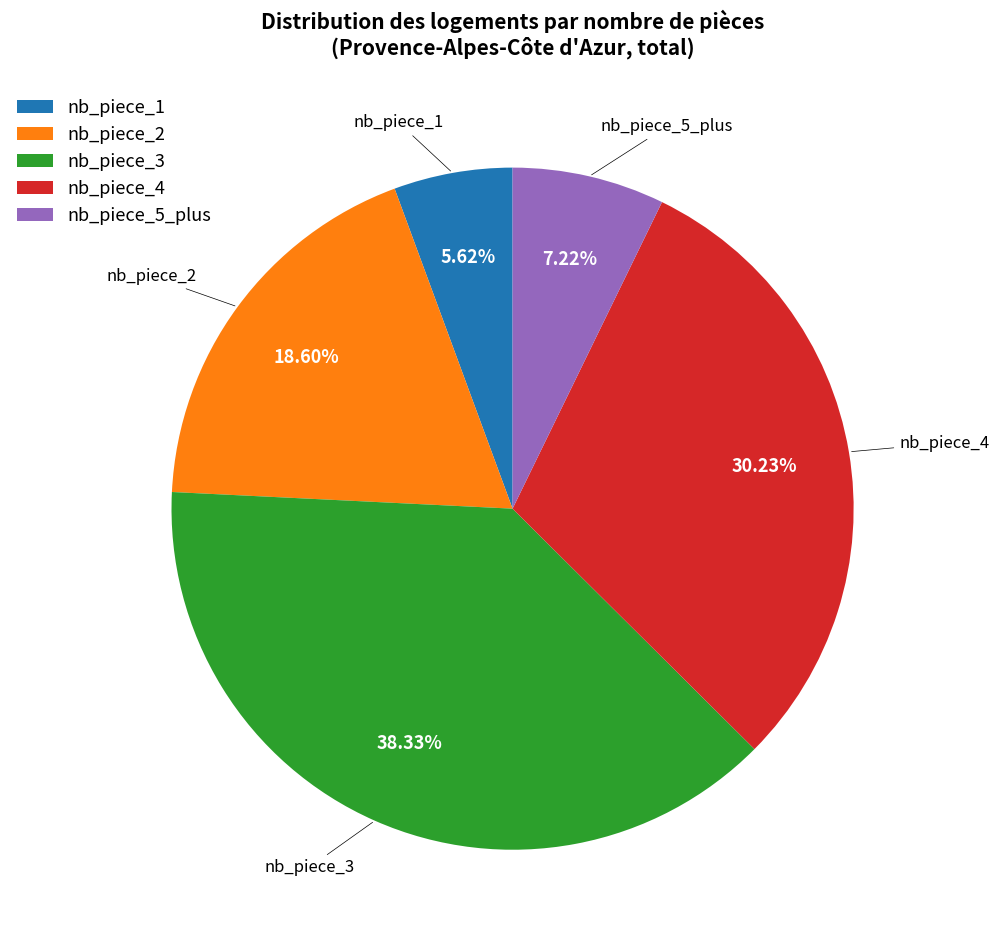

To the nearest percent, what is the difference between the largest and smallest slice percentages?

33%